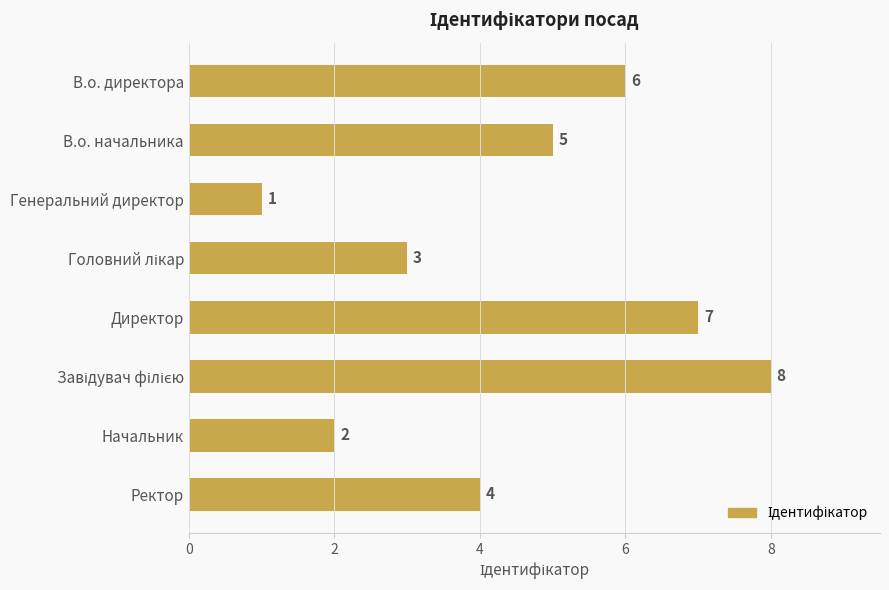

The value at Директор is 7. True or false?

True